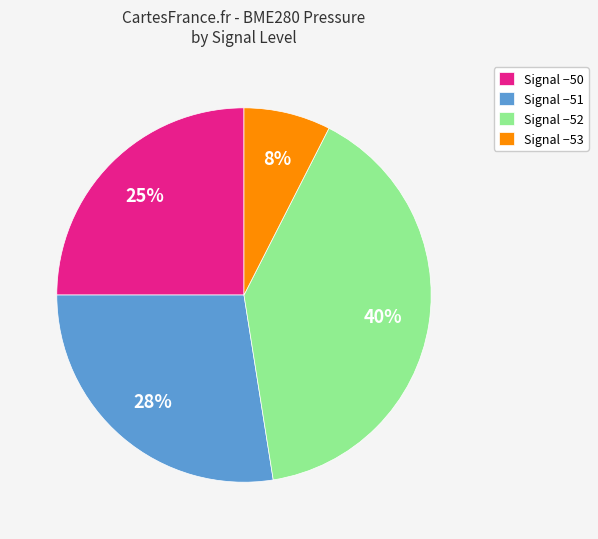

Between Signal −52 and Signal −53, which is larger?

Signal −52